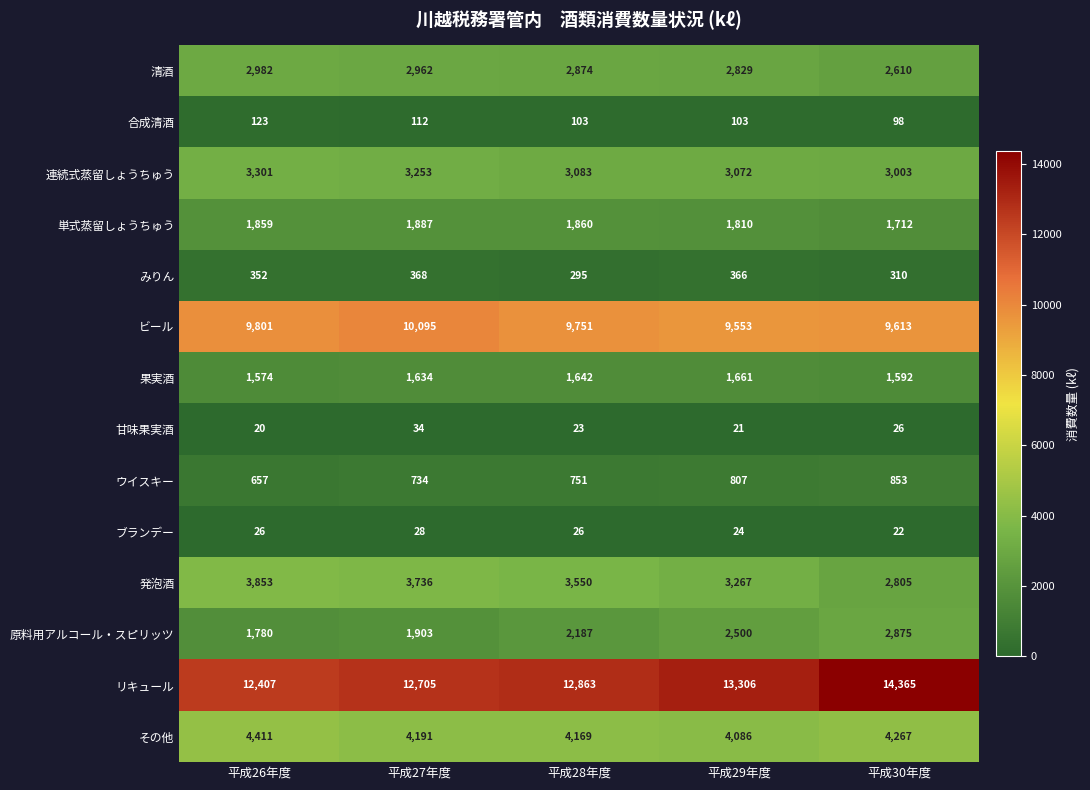

Read the 原料用アルコール・スピリッツ value at 平成26年度.

1780